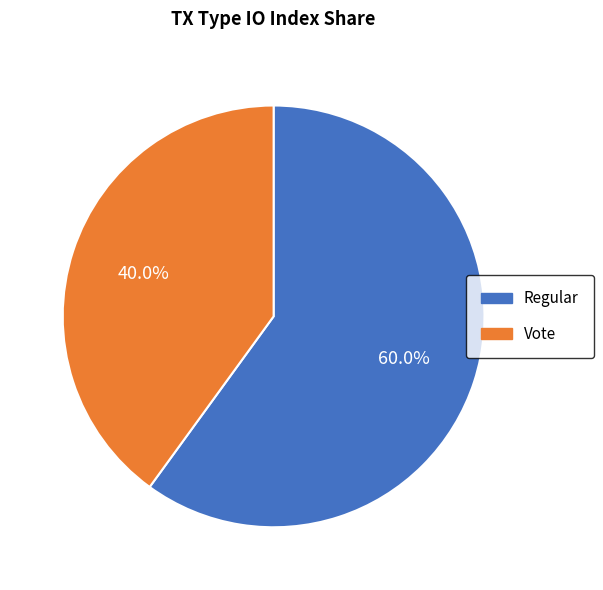

The Regular slice represents 60% of the pie. True or false?

True